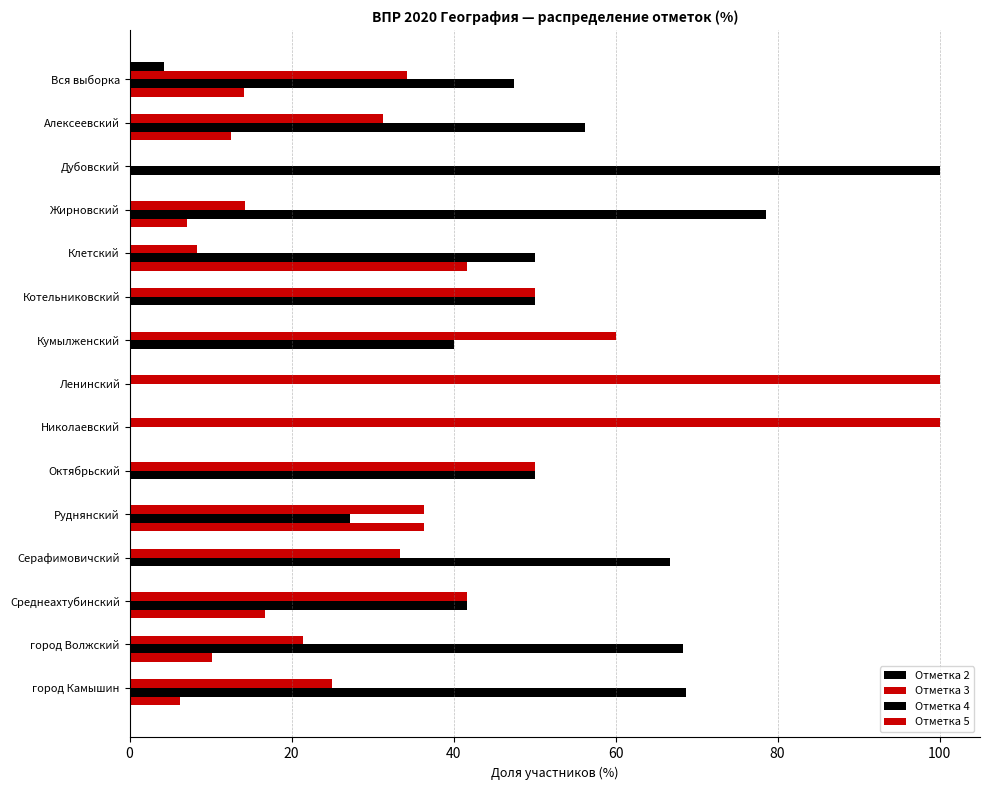

How many values in the Отметка 5 series exceed 6?

8